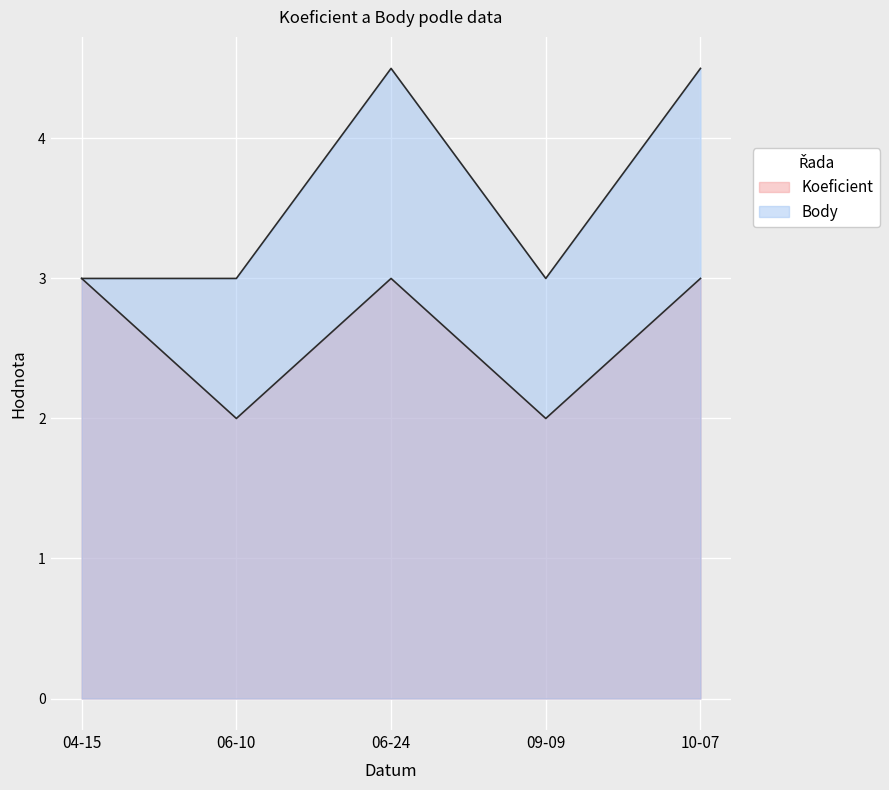

True or false: Body and Koeficient cross at least once.

False